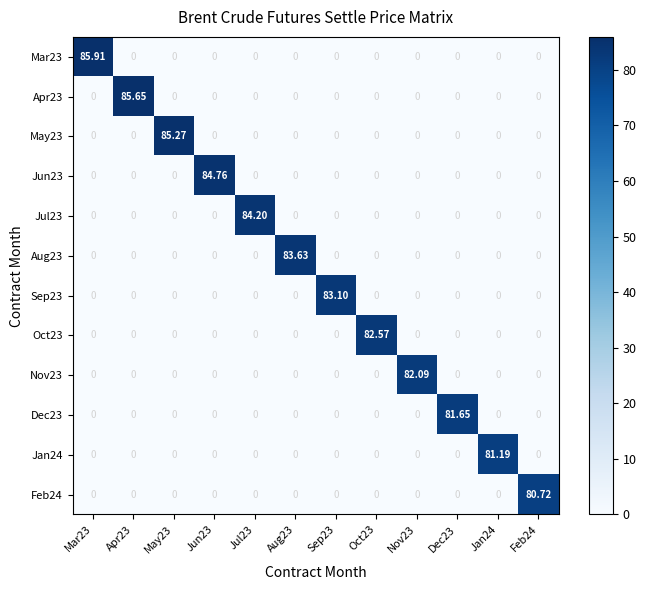

Is the value of Nov23 at Nov23 greater than the value of Apr23 at Feb24?

Yes